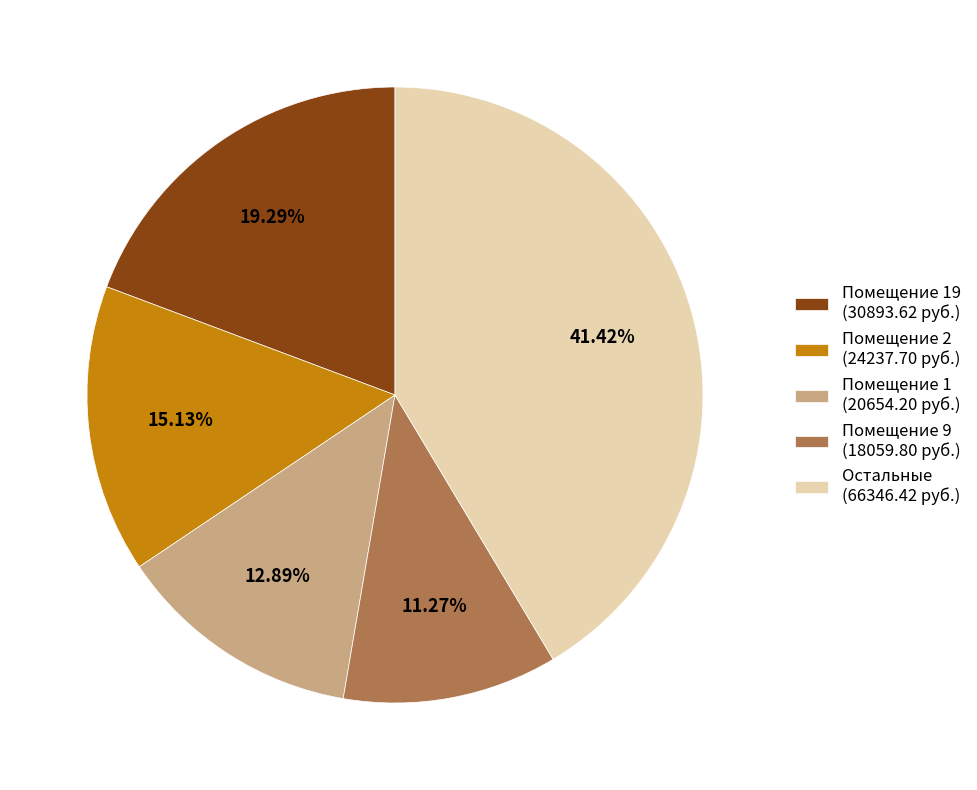

Does any single category account for the majority?

No